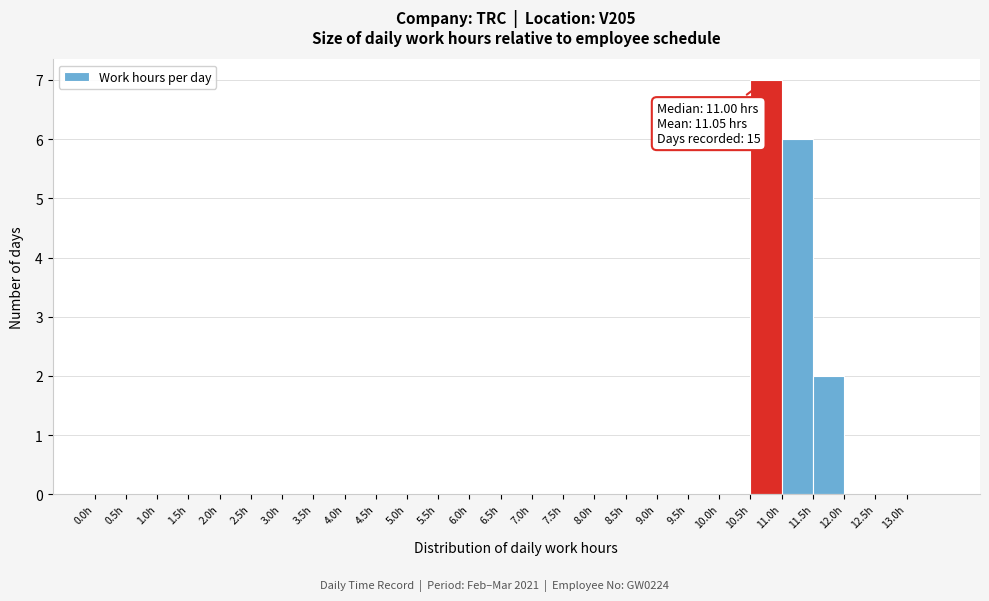

Over which range of the x-axis is the bar tallest?

10.5 to 11.0